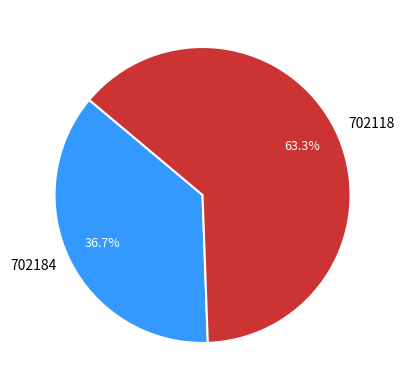

What percentage is the 702118 slice, to the nearest percent?

63%